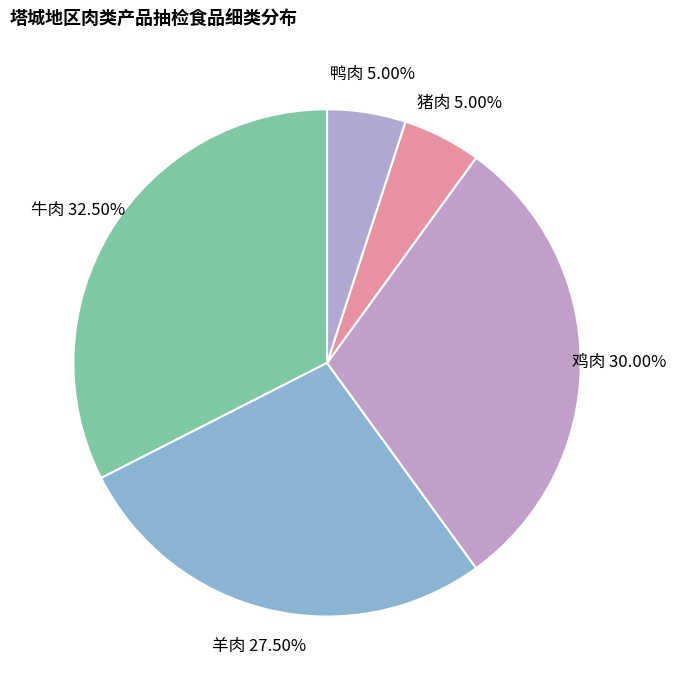

Does 鸭肉 account for over 50% of the chart?

No